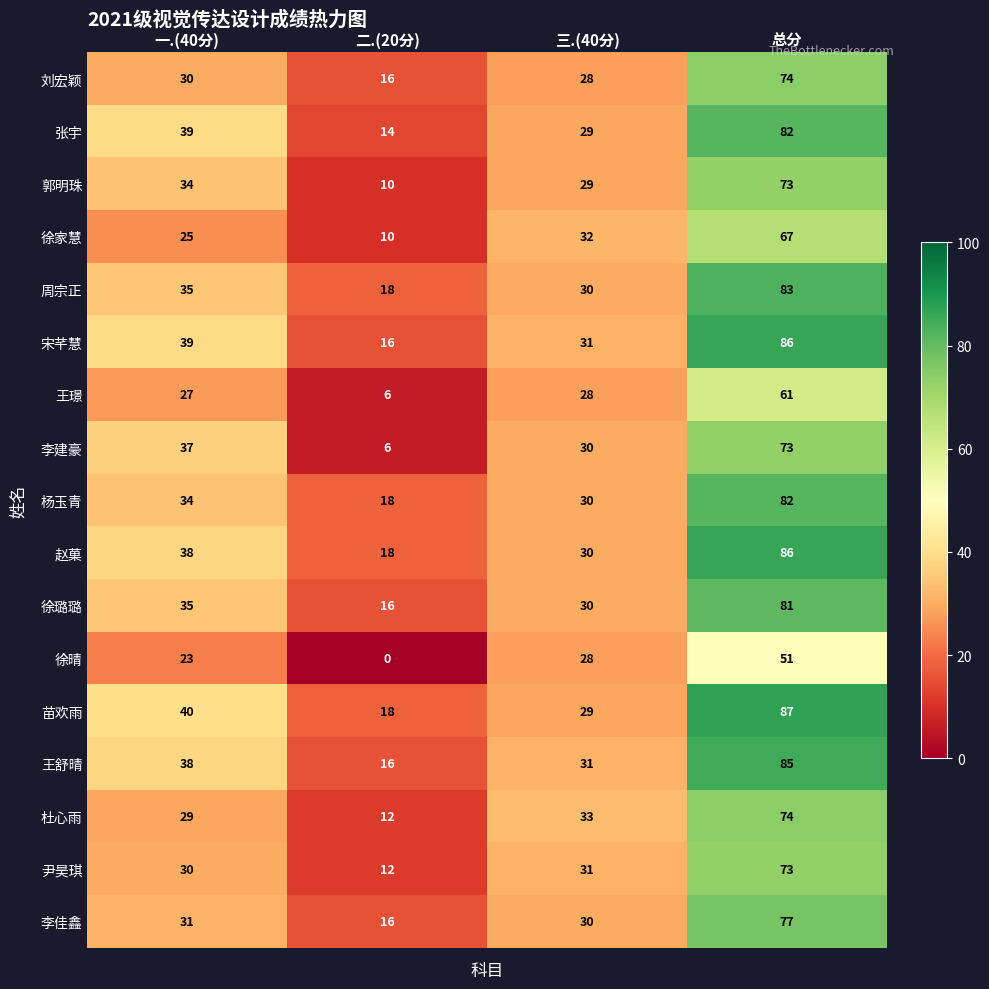

What is the minimum value for 李佳鑫?

16